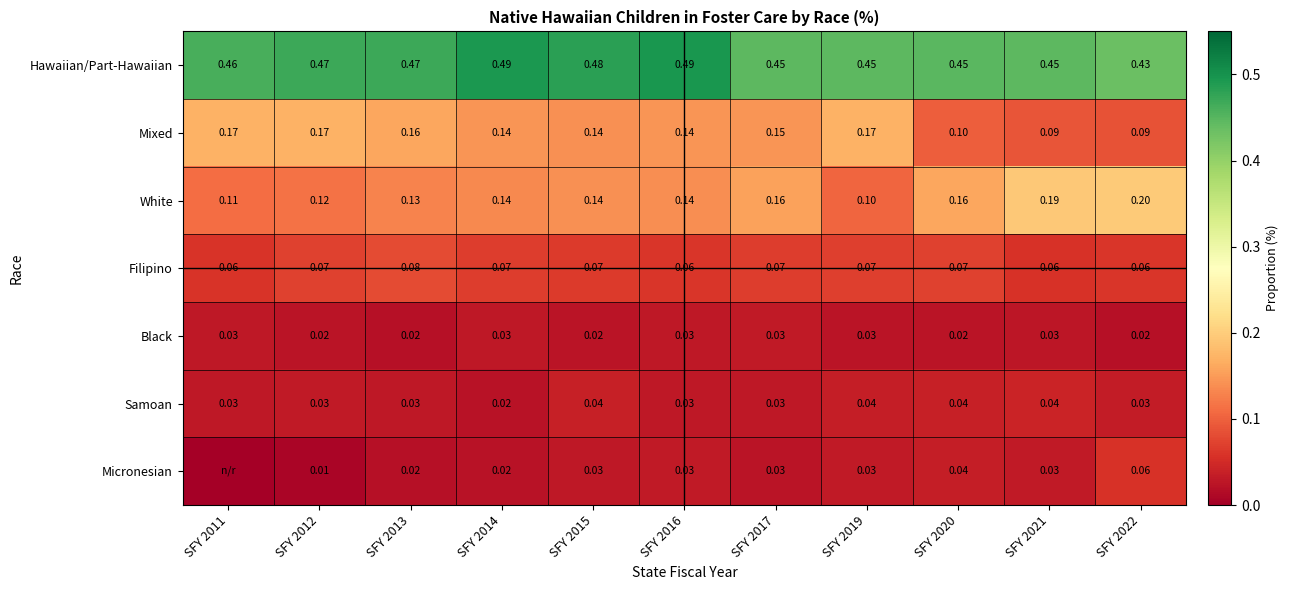

Is the value of Filipino at SFY 2013 greater than the value of Hawaiian/Part-Hawaiian at SFY 2019?

No